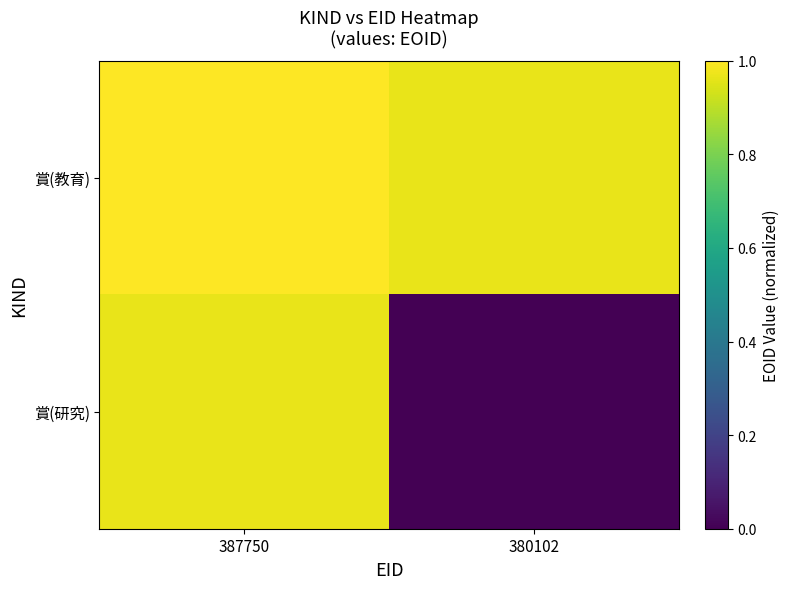

List the series in order of their overall mean, highest first.

賞(教育), 賞(研究)